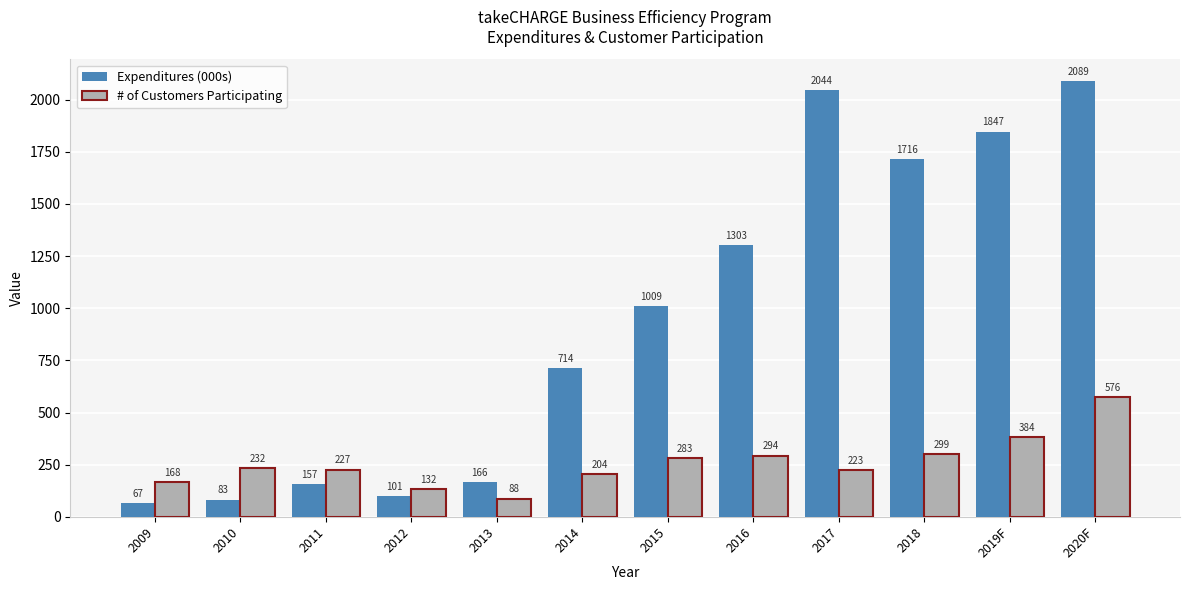

Which series has the widest spread of values?

Expenditures (000s)